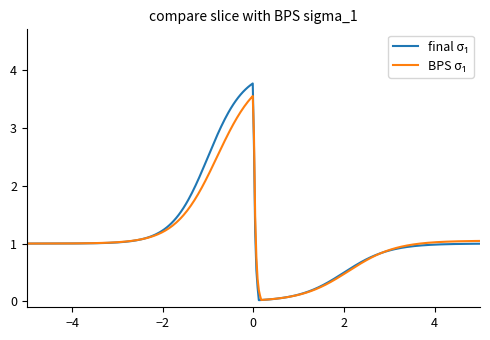

How many lines are shown in the chart?

2